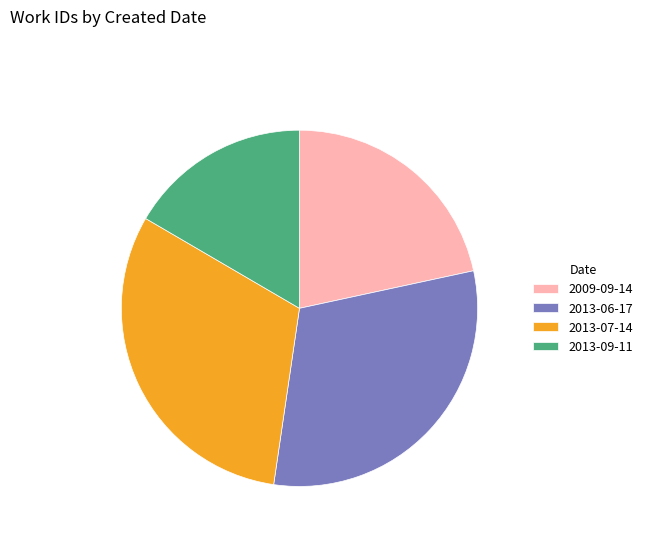

Do 2013-06-17 and 2013-09-11 together represent more than half of the pie?

No